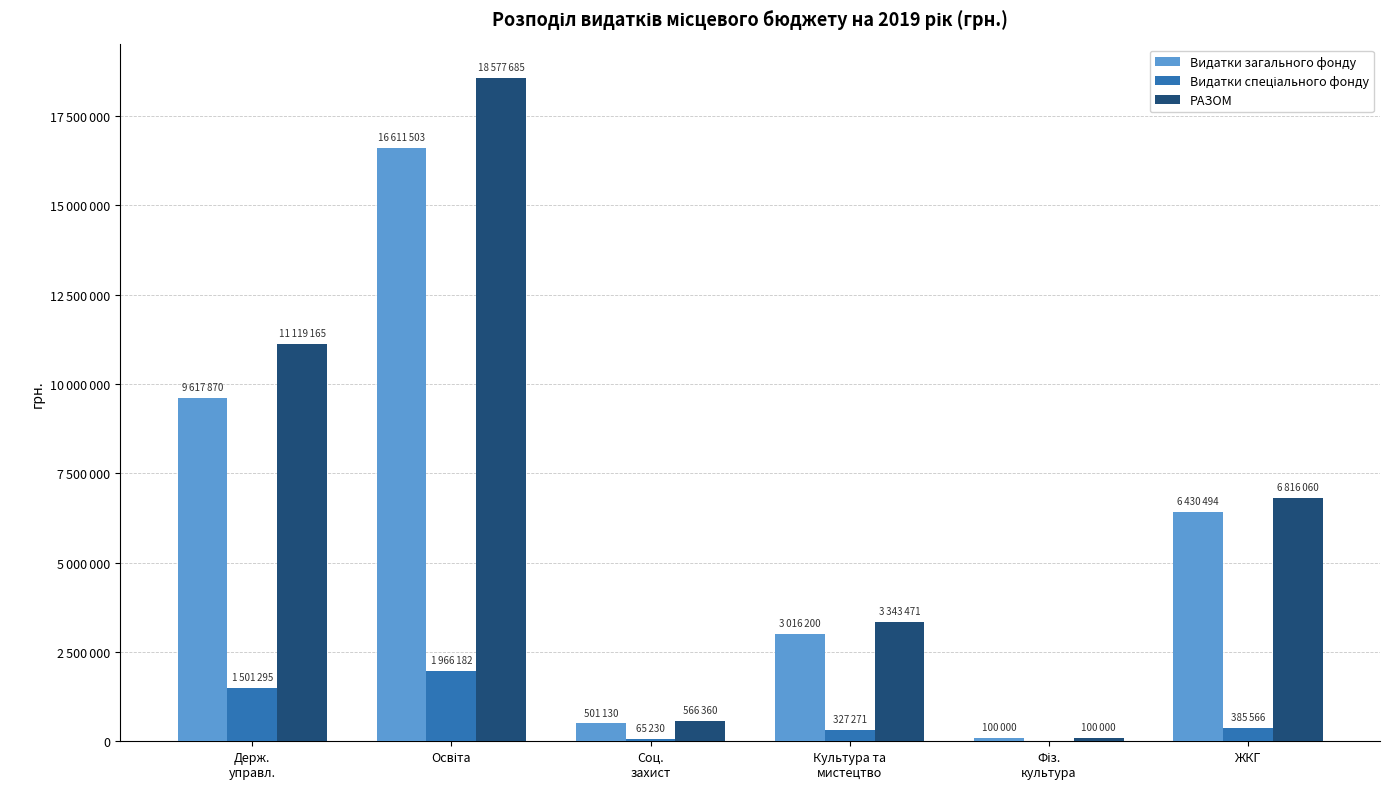

What is the greatest value displayed?

18577685.6